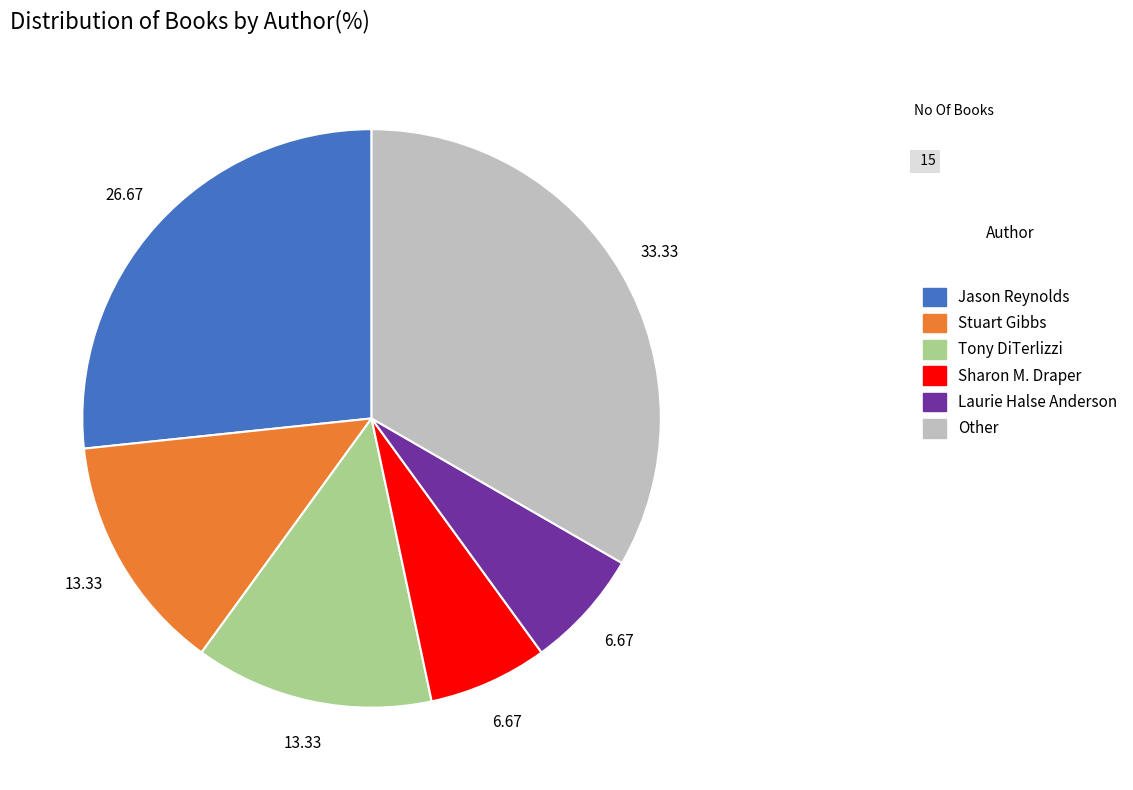

Which category has the biggest portion of the pie?

Other